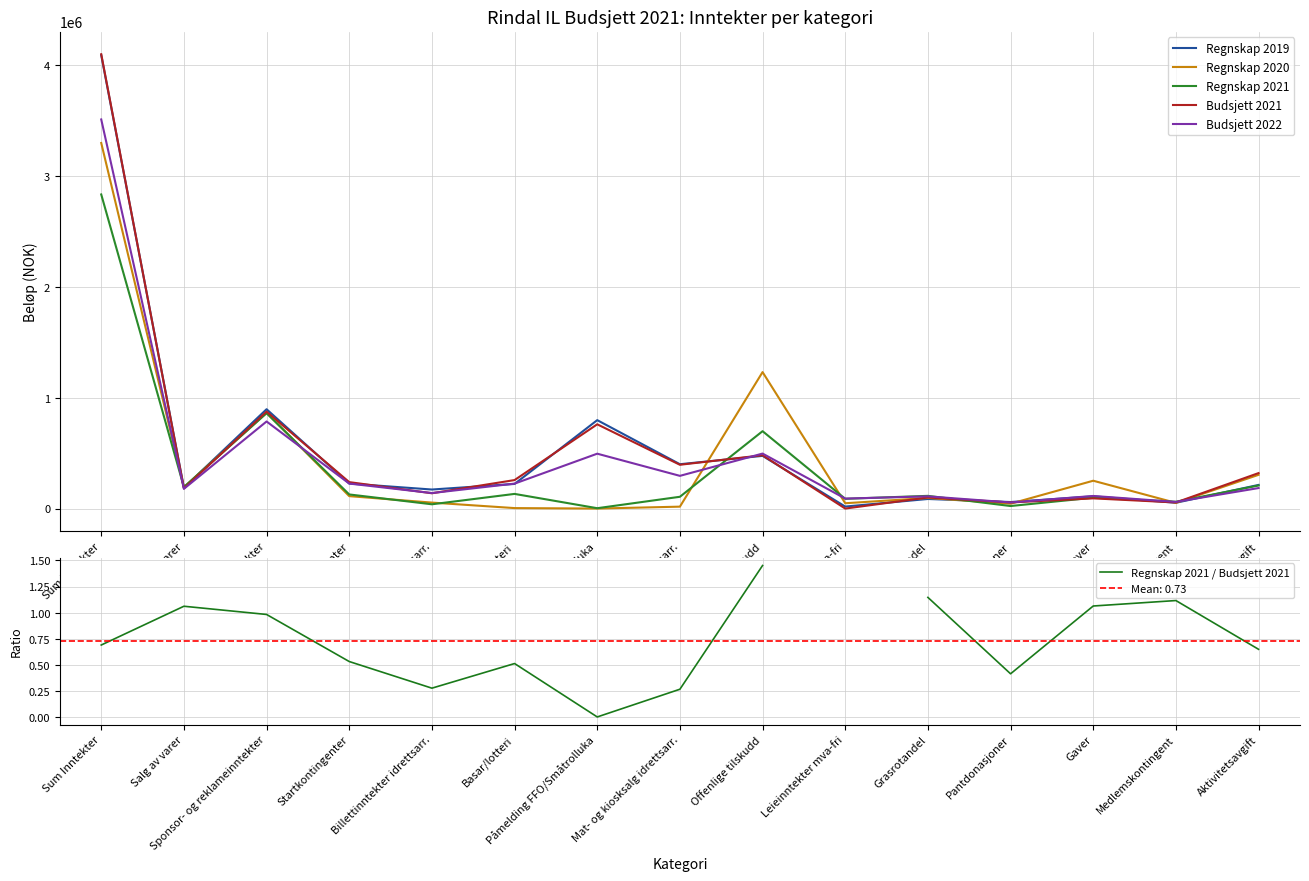

At which label does Budsjett 2021 first exceed 238500?

Sum Inntekter